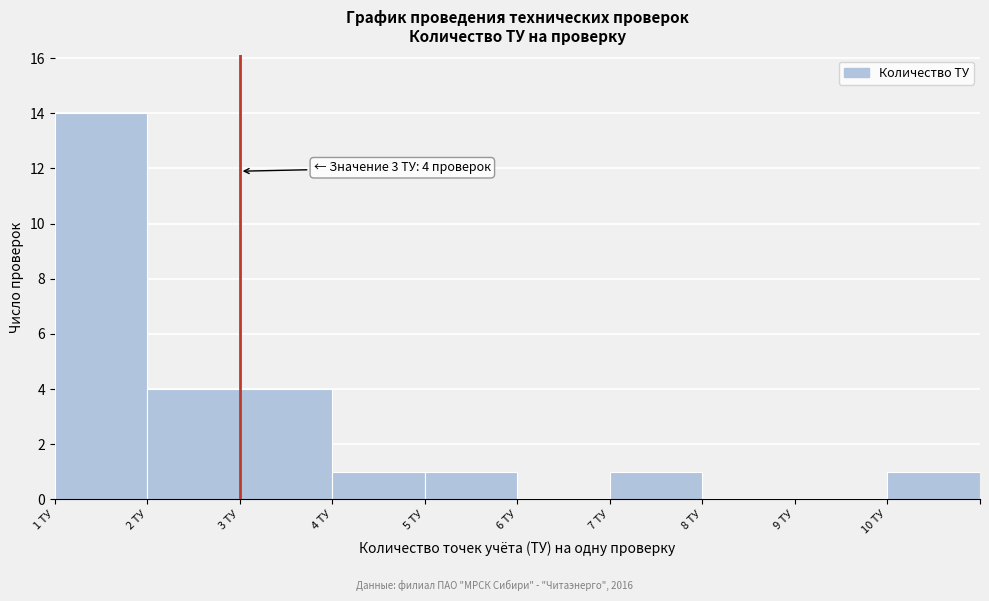

Reading left to right, list all the values displayed in this chart.

1 ТУ=14	2 ТУ=4	3 ТУ=4	4 ТУ=1	5 ТУ=1	6 ТУ=0	7 ТУ=1	8 ТУ=0	9 ТУ=0	10 ТУ=1